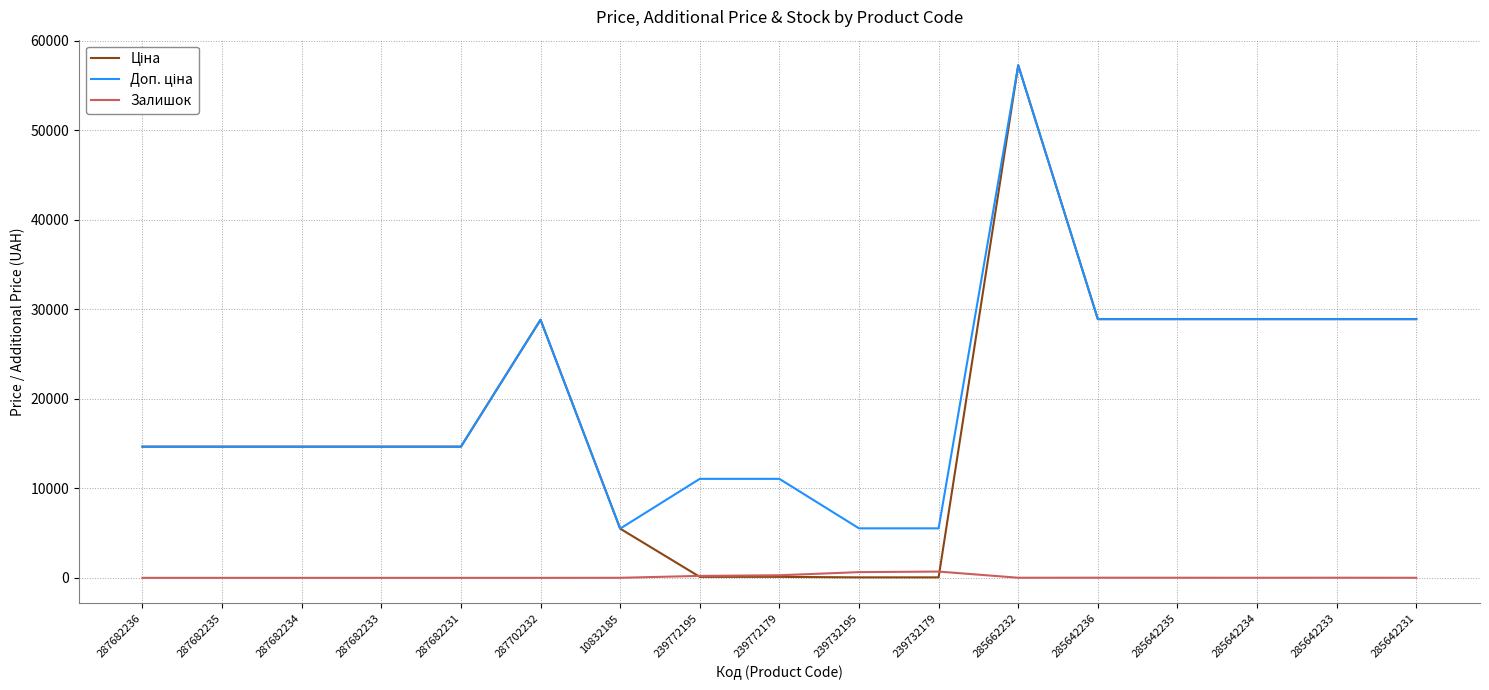

Does the chart display data point markers on the line(s)?

No